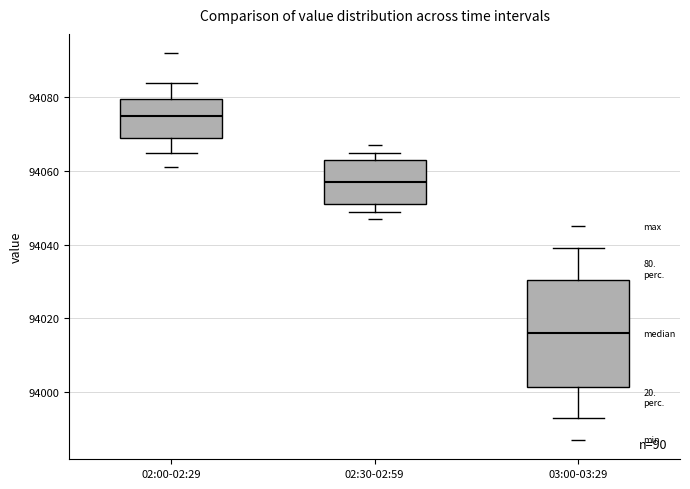

Where is the upper edge of the box for 02:30-02:59 on the y-axis? The values are not printed on the chart, so give them approximately, as read against the axis.

94064